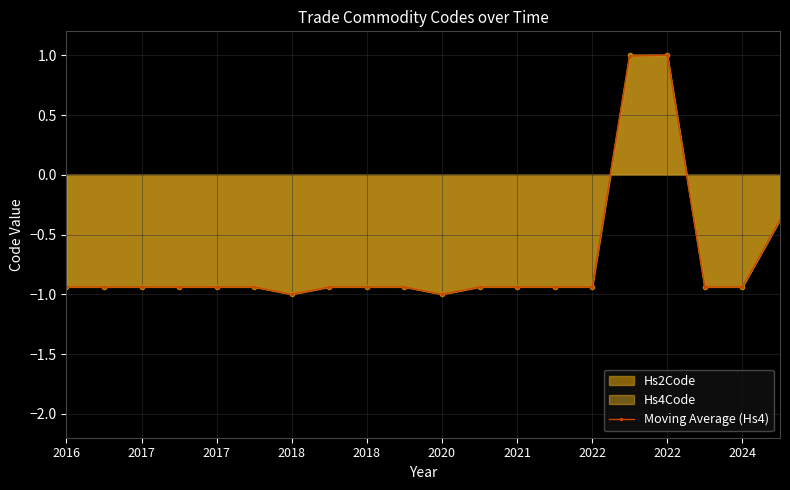

How many interior local peaks (higher than both neighbors) does the data have?

1